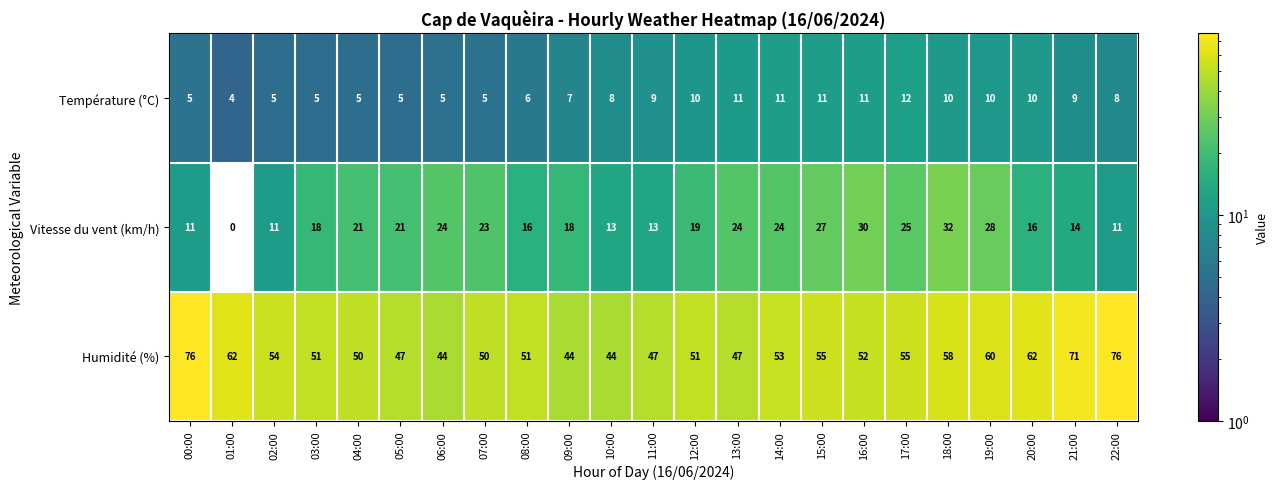

Rank the series by their average value, from highest to lowest.

Humidité (%), Vitesse du vent (km/h), Température (°C)